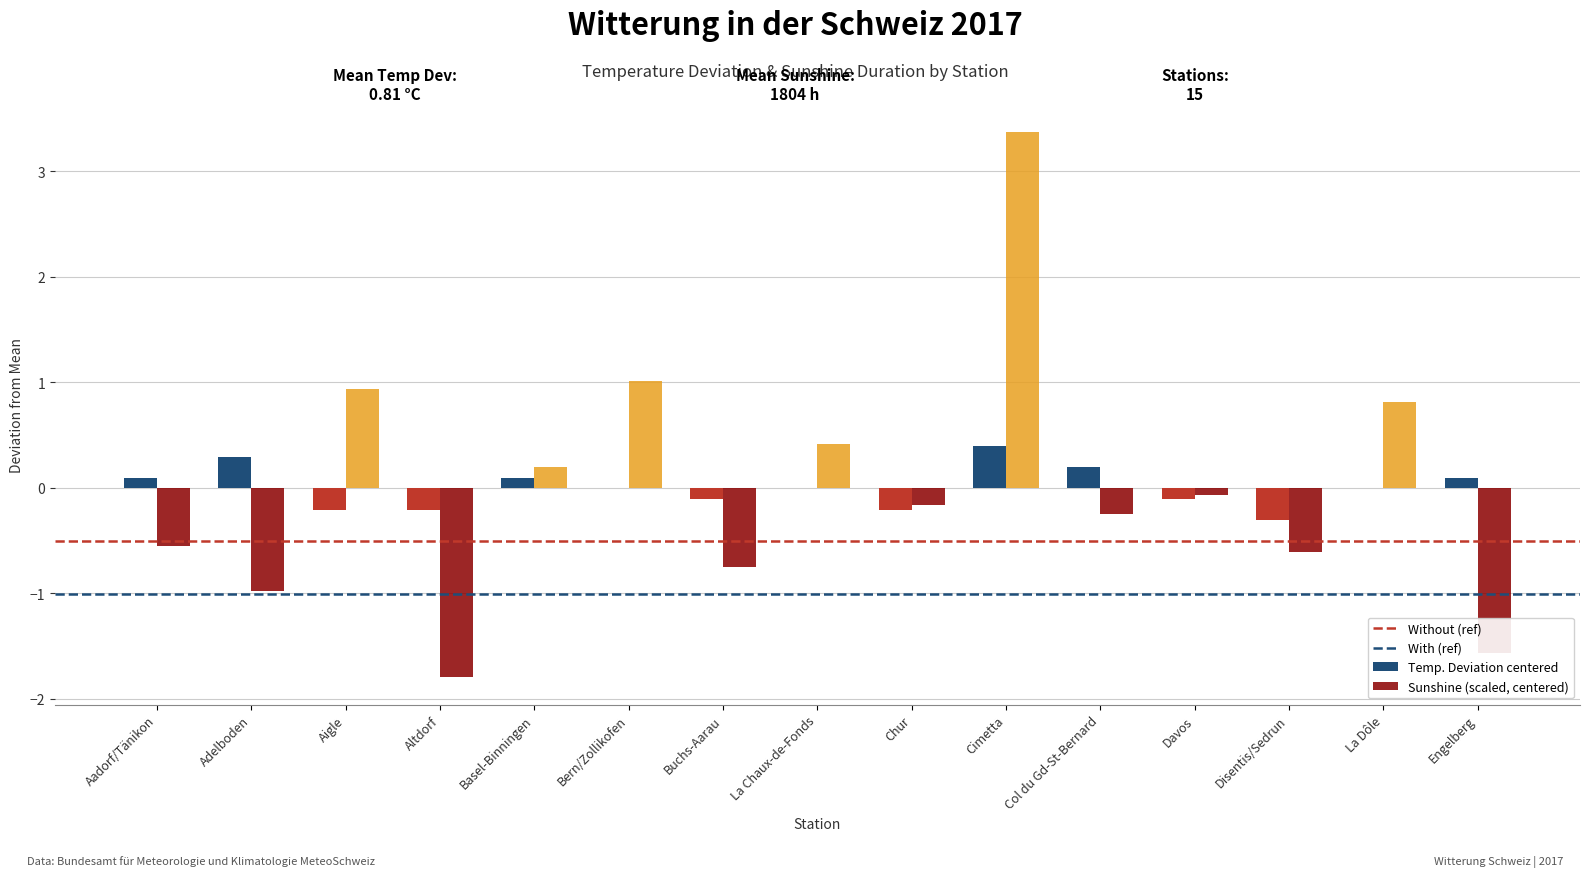

How many groups of bars are there?

15